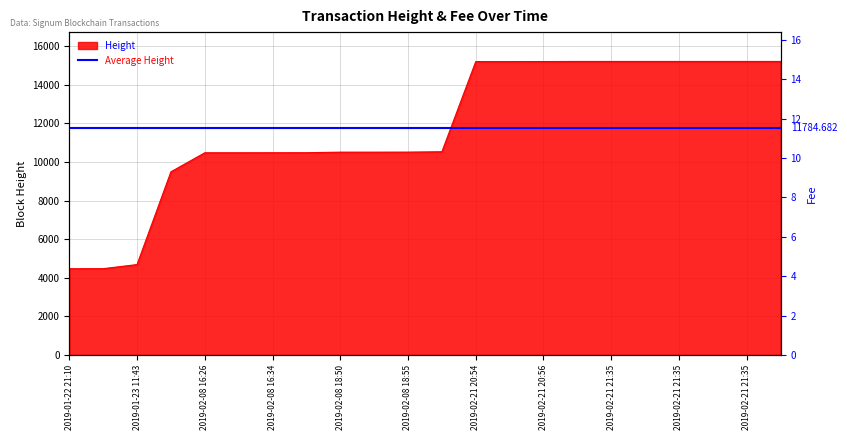

Does the chart have visible grid lines?

Yes